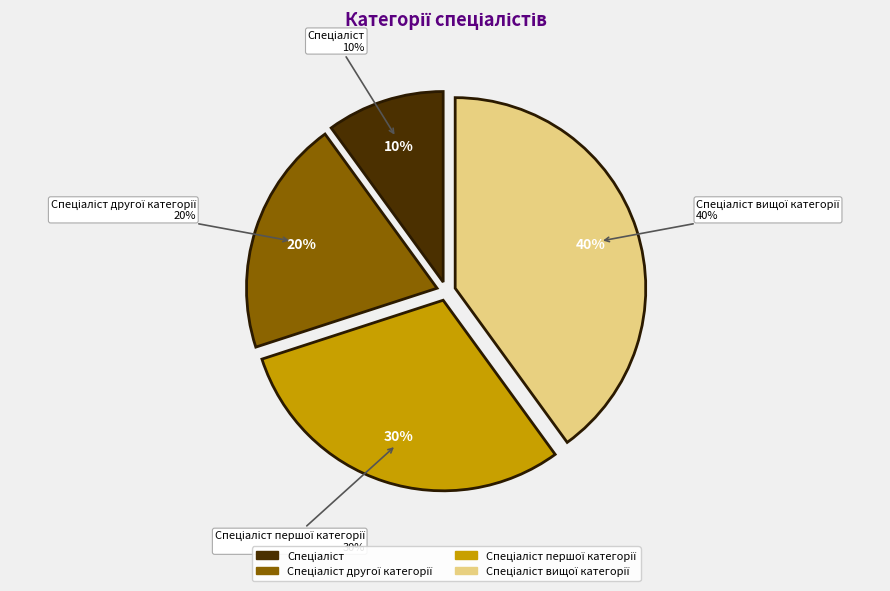

To the nearest percent, what is the combined percentage of Спеціаліст першої категорії and Спеціаліст вищої категорії?

70%